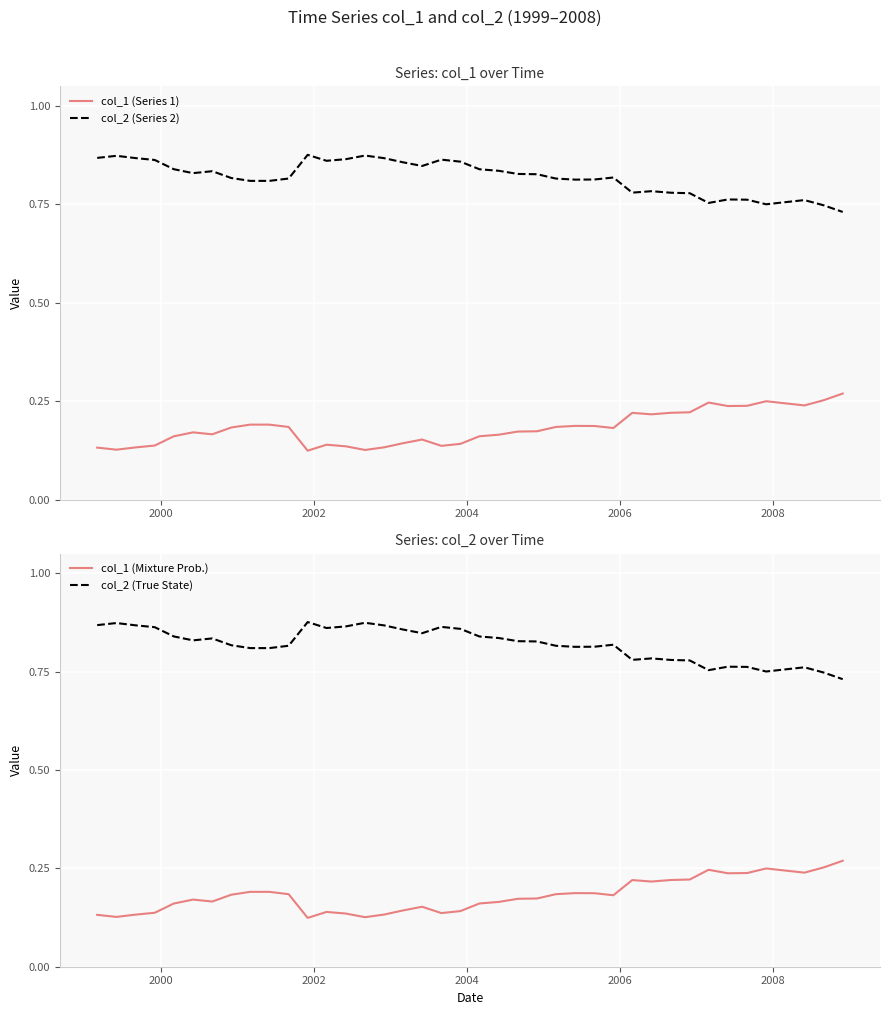

True or false: col_2 (Series 2) and col_1 (Series 1) intersect in this chart.

False